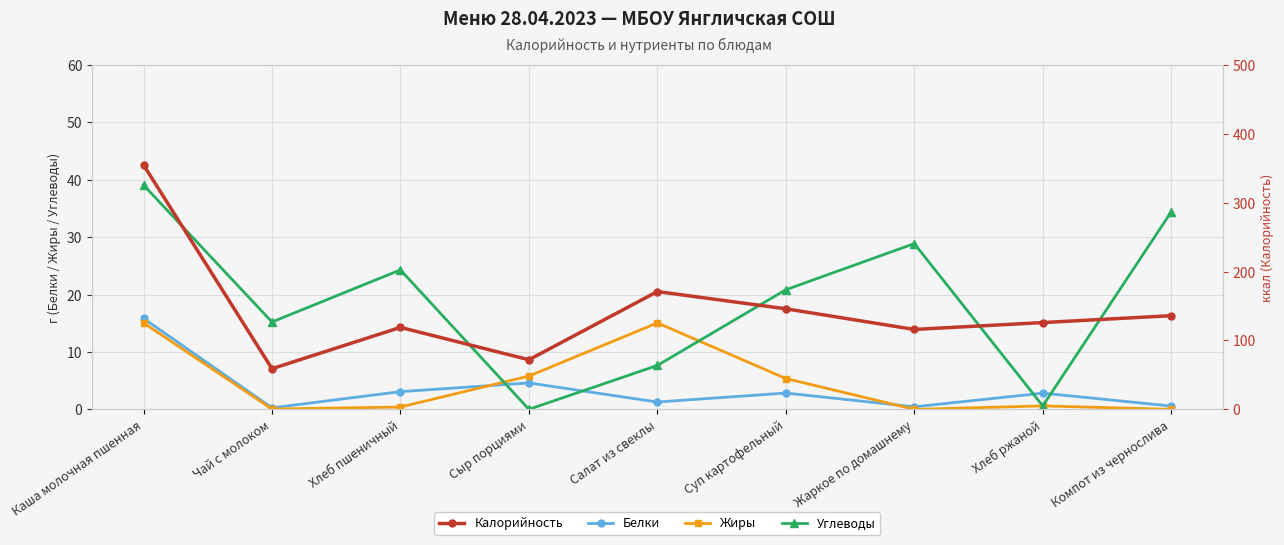

What is the maximum value for Белки?

15.8